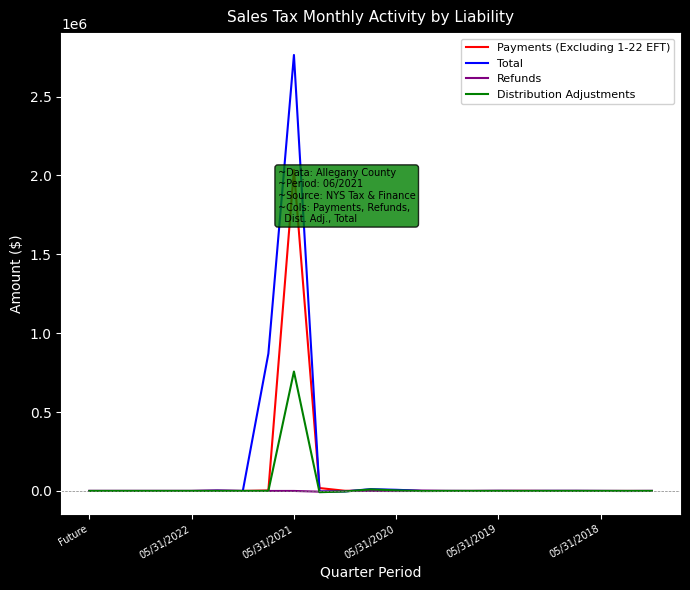

What is the minimum value for Distribution Adjustments?

-7928.5